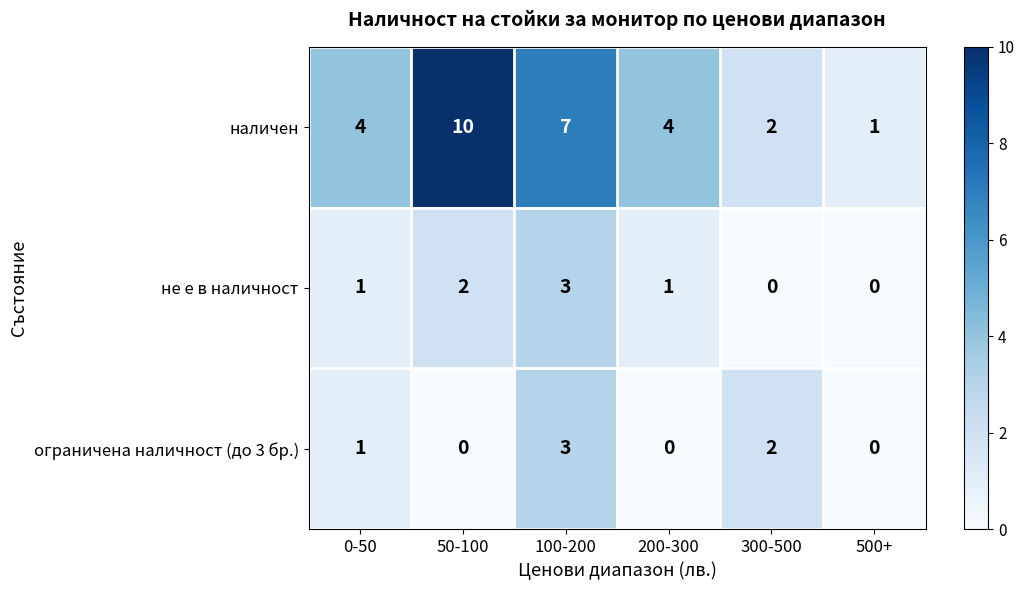

Which category has the highest value across all series?

50-100